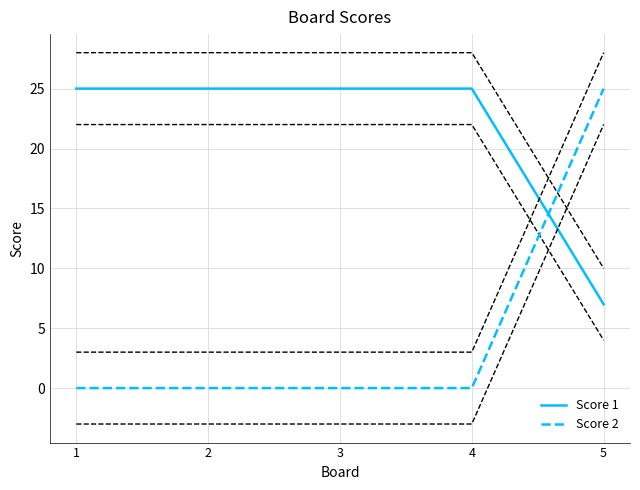

Which category has the highest value in the Score 1 series?

1